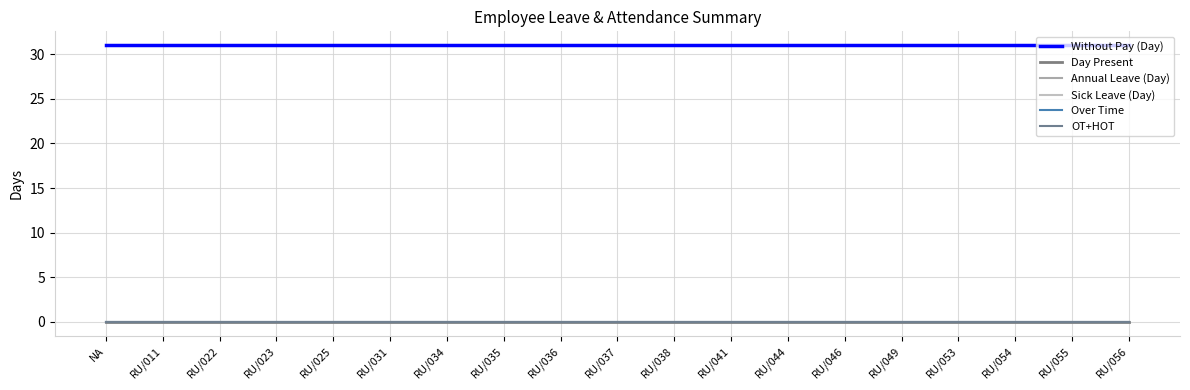

Reading right to left, transcribe all the data shown in this chart.

Without Pay (Day): RU/056=31	RU/055=31	RU/054=31	RU/053=31	RU/049=31	RU/046=31	RU/044=31	RU/041=31	RU/038=31	RU/037=31	RU/036=31	RU/035=31	RU/034=31	RU/031=31	RU/025=31	RU/023=31	RU/022=31	RU/011=31	NA=31
Day Present: RU/056=0	RU/055=0	RU/054=0	RU/053=0	RU/049=0	RU/046=0	RU/044=0	RU/041=0	RU/038=0	RU/037=0	RU/036=0	RU/035=0	RU/034=0	RU/031=0	RU/025=0	RU/023=0	RU/022=0	RU/011=0	NA=0
Annual Leave (Day): RU/056=0	RU/055=0	RU/054=0	RU/053=0	RU/049=0	RU/046=0	RU/044=0	RU/041=0	RU/038=0	RU/037=0	RU/036=0	RU/035=0	RU/034=0	RU/031=0	RU/025=0	RU/023=0	RU/022=0	RU/011=0	NA=0
Sick Leave (Day): RU/056=0	RU/055=0	RU/054=0	RU/053=0	RU/049=0	RU/046=0	RU/044=0	RU/041=0	RU/038=0	RU/037=0	RU/036=0	RU/035=0	RU/034=0	RU/031=0	RU/025=0	RU/023=0	RU/022=0	RU/011=0	NA=0
Over Time: RU/056=0	RU/055=0	RU/054=0	RU/053=0	RU/049=0	RU/046=0	RU/044=0	RU/041=0	RU/038=0	RU/037=0	RU/036=0	RU/035=0	RU/034=0	RU/031=0	RU/025=0	RU/023=0	RU/022=0	RU/011=0	NA=0
OT+HOT: RU/056=0	RU/055=0	RU/054=0	RU/053=0	RU/049=0	RU/046=0	RU/044=0	RU/041=0	RU/038=0	RU/037=0	RU/036=0	RU/035=0	RU/034=0	RU/031=0	RU/025=0	RU/023=0	RU/022=0	RU/011=0	NA=0